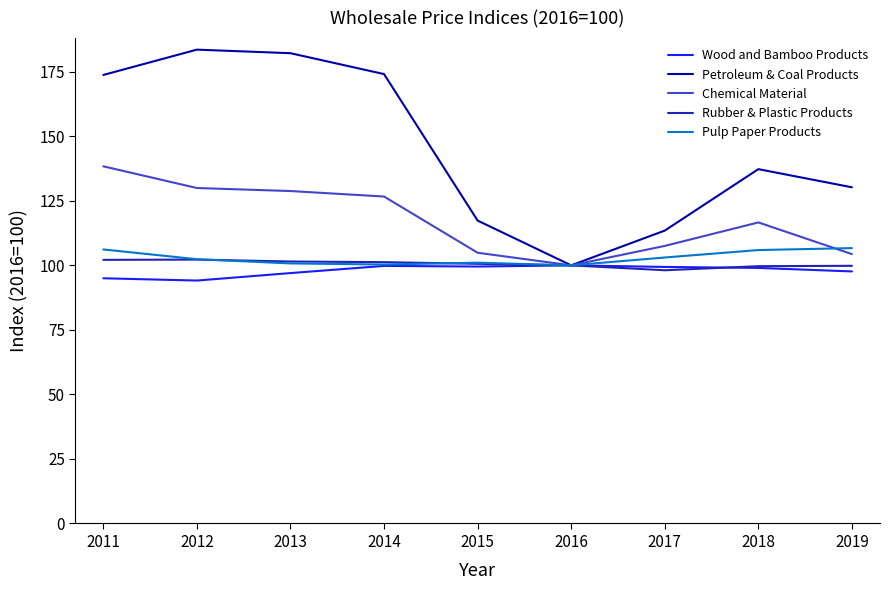

Does the chart display data point markers on the line(s)?

No